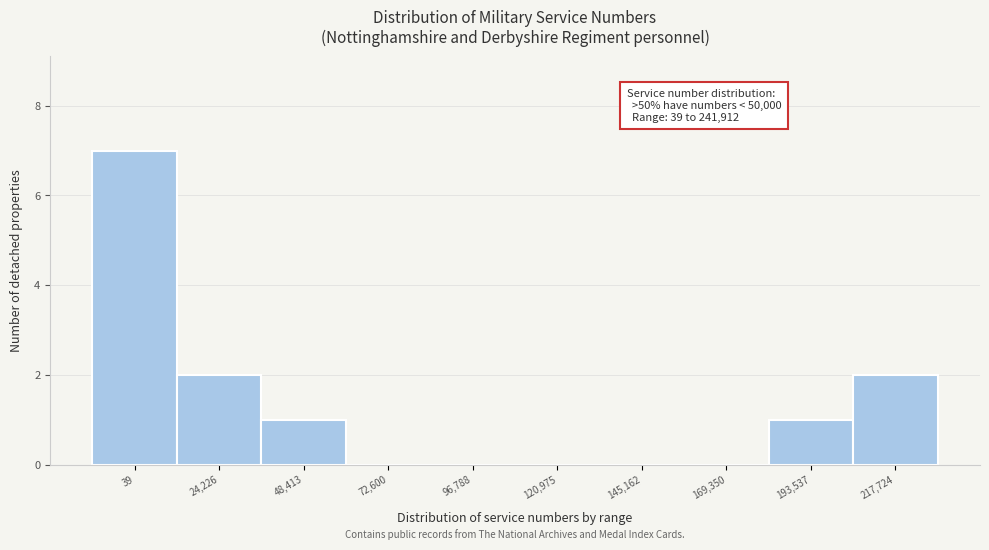

Reading left to right, what are all the values shown in this chart?

39=7	24,226=2	48,413=1	72,600=0	96,788=0	120,975=0	145,162=0	169,350=0	193,537=1	217,724=2